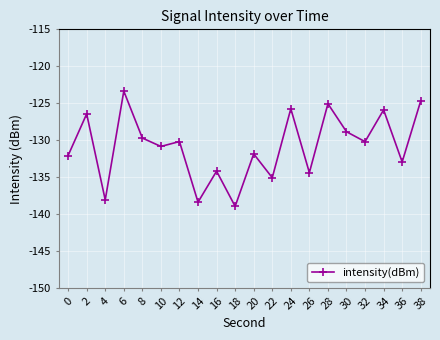

What is the difference between the maximum and minimum values?

15.6